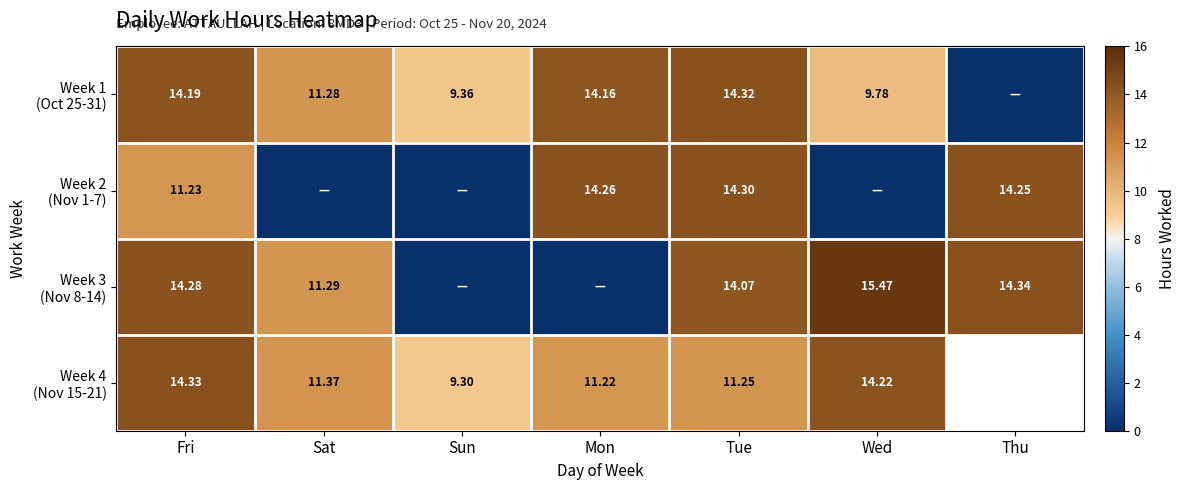

Rank the series at Tue from highest to lowest value.

Week 1 (Oct 25-31), Week 2 (Nov 1-7), Week 3 (Nov 8-14), Week 4 (Nov 15-21)